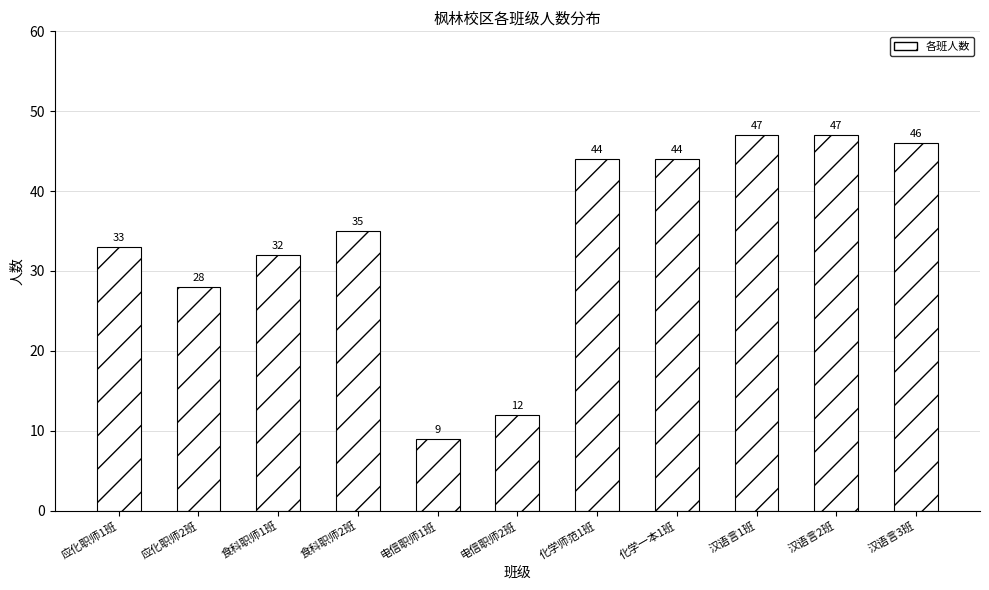

What is the difference between the values at 食科职师2班 and 应化职师1班?

2